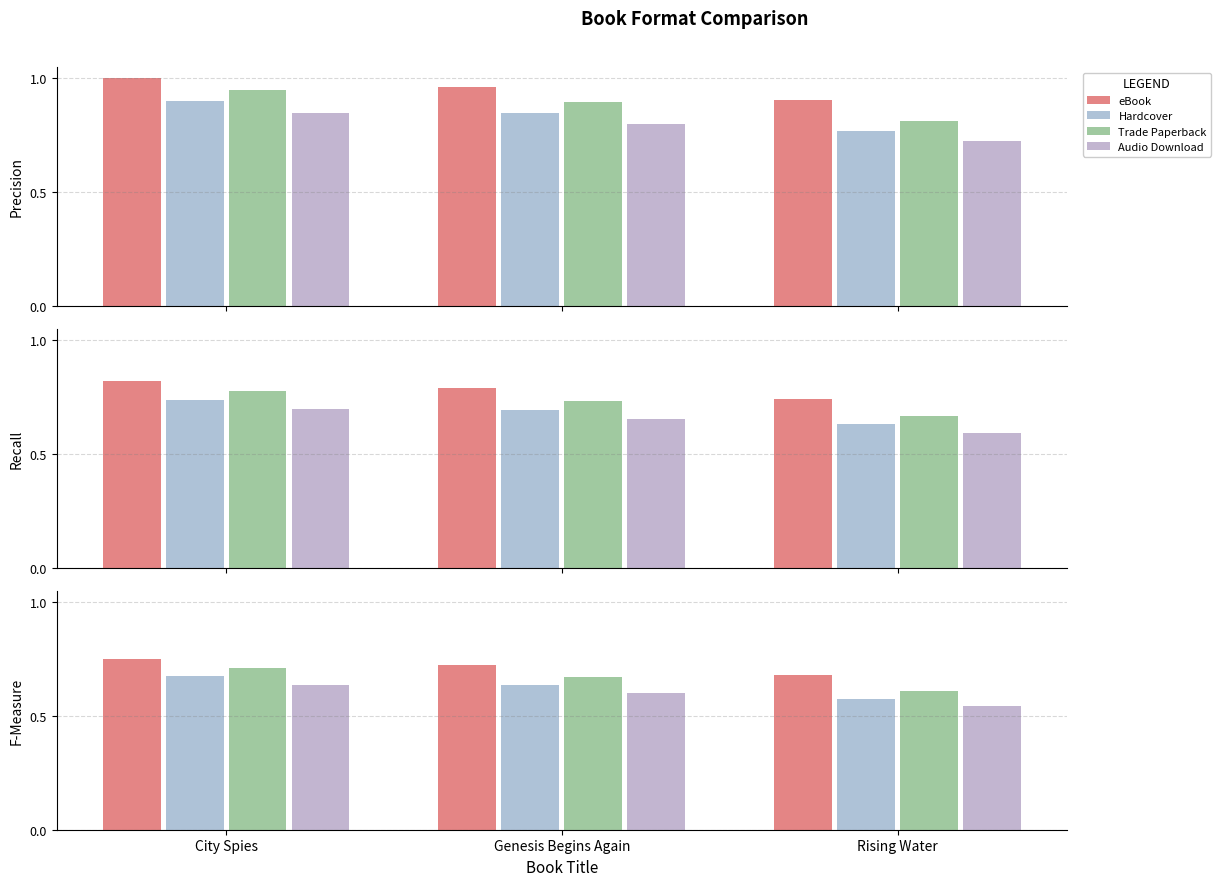

What are all the series names shown in the legend?

eBook, Hardcover, Trade Paperback, Audio Download